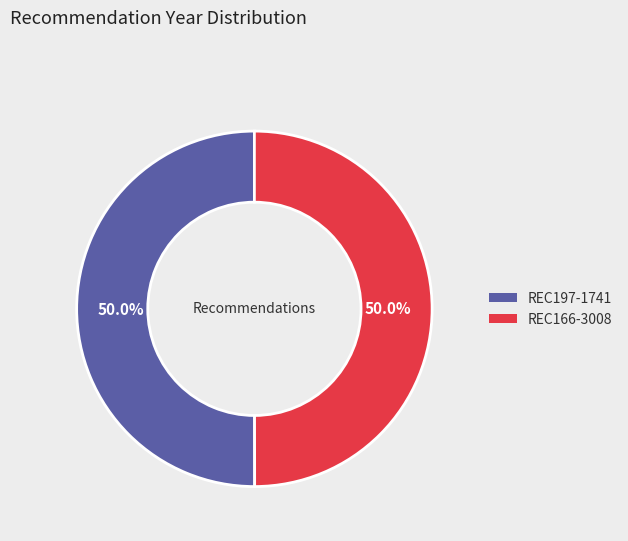

Approximately how many times larger is the value at REC197-1741 compared to REC166-3008?

1.0